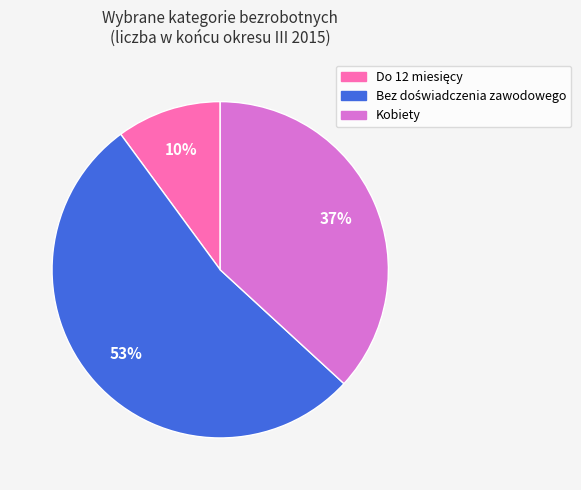

To the nearest percent, what is the difference between the largest and smallest slice percentages?

43%